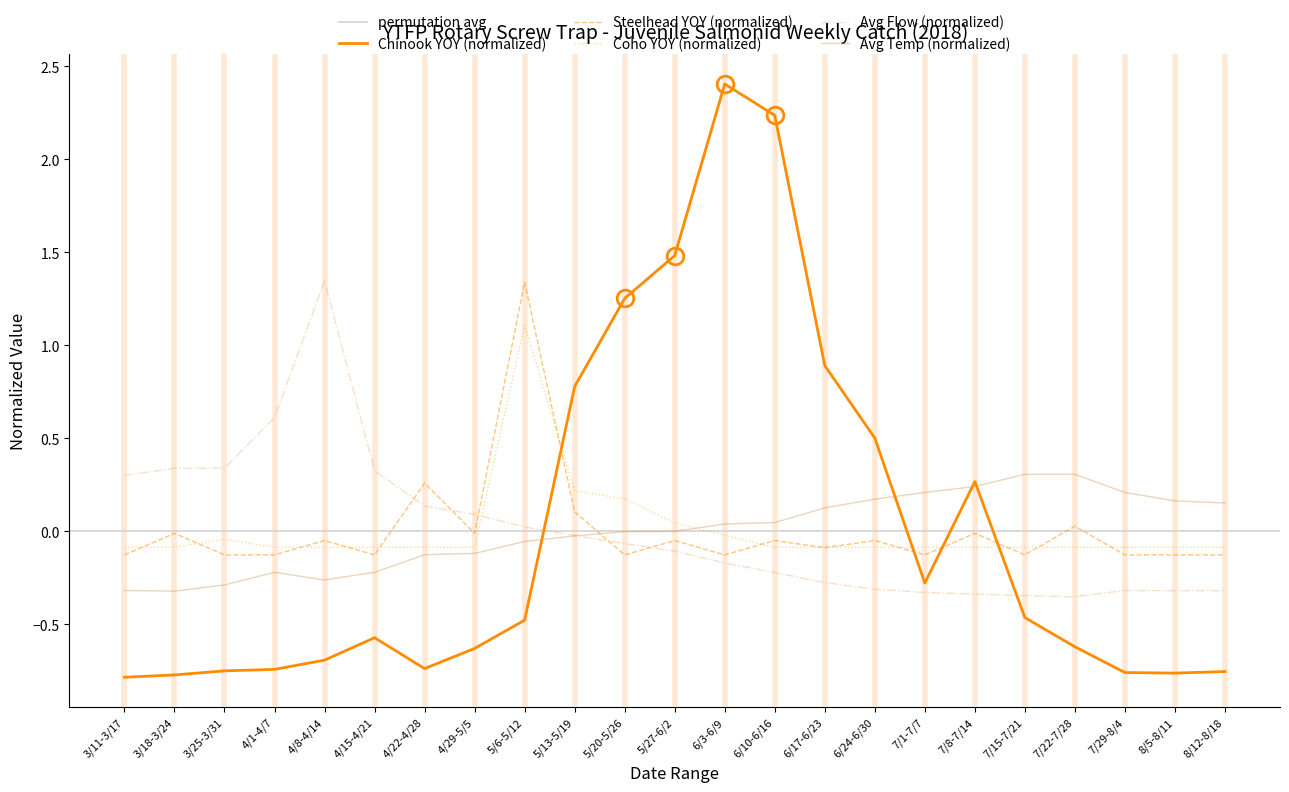

Where is the first local maximum for Steelhead YOY?

3/18-3/24